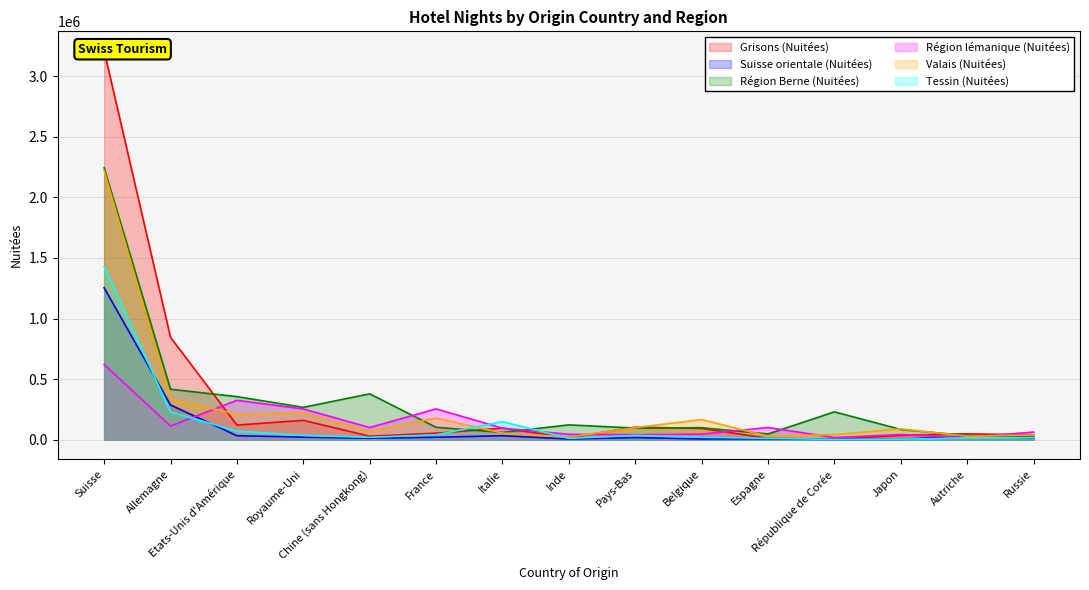

How many lines are shown in the chart?

6